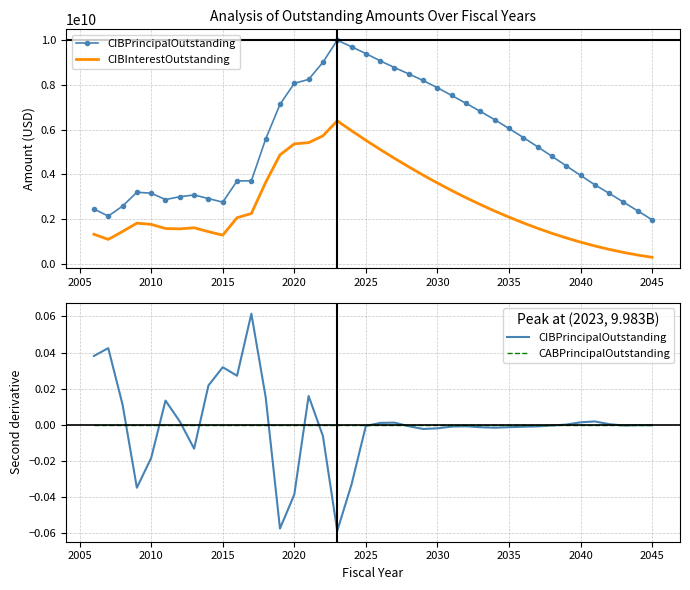

How many intersections are there between CABPrincipalOutstanding and CIBPrincipalOutstanding?

11